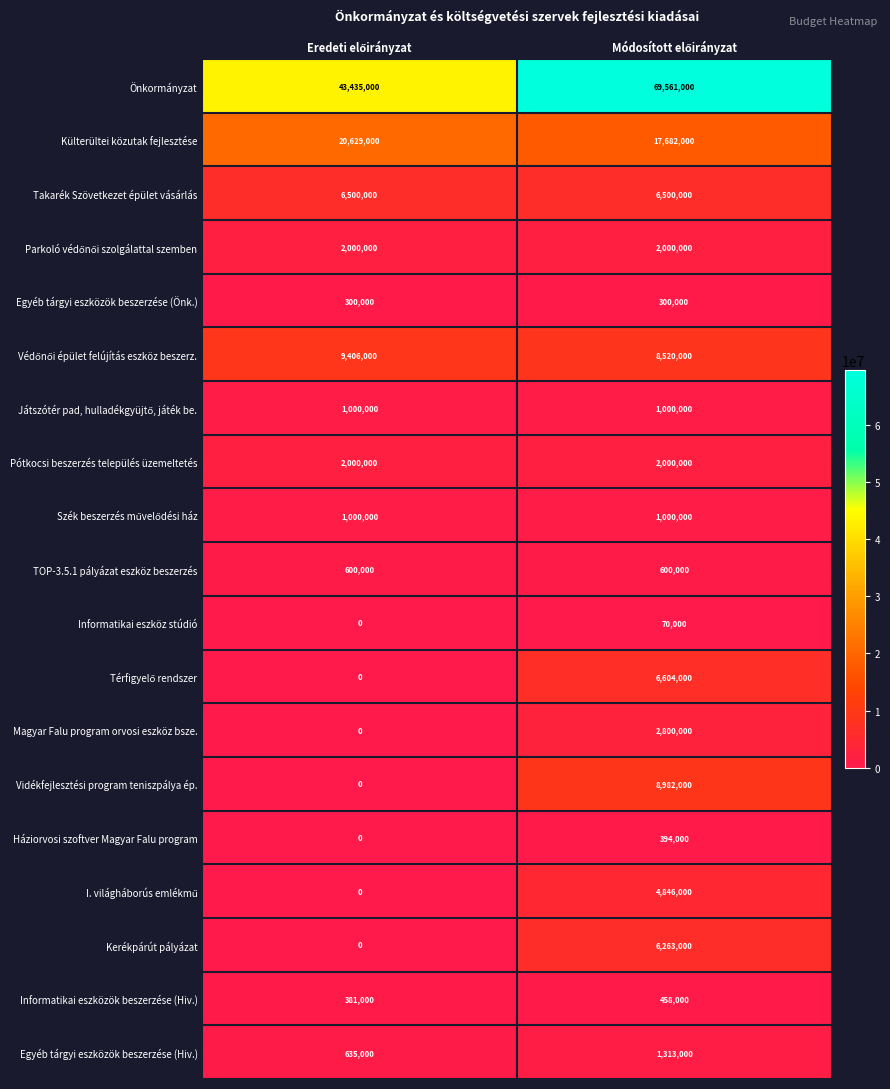

What is the minimum value for Önkormányzat?

43435000